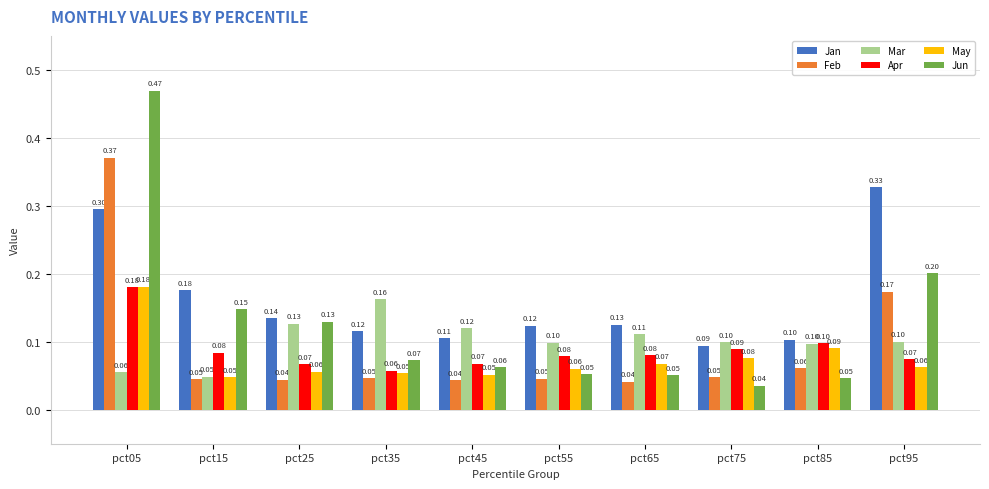

Which series changed the most between pct65 and pct75?

Jan